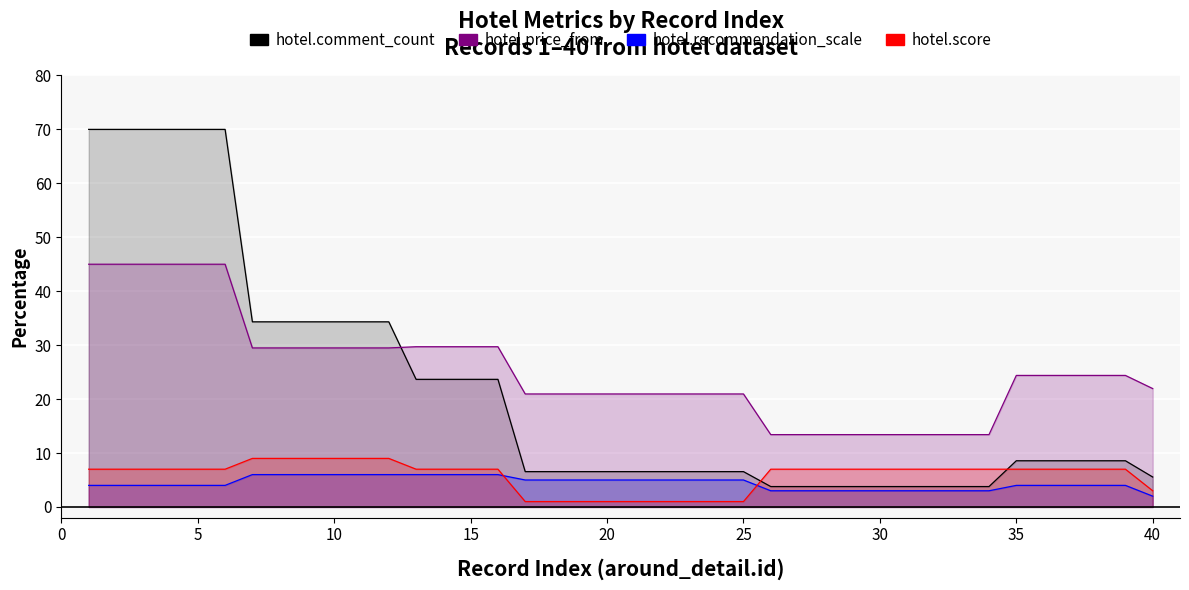

How many lines are shown in the chart?

4